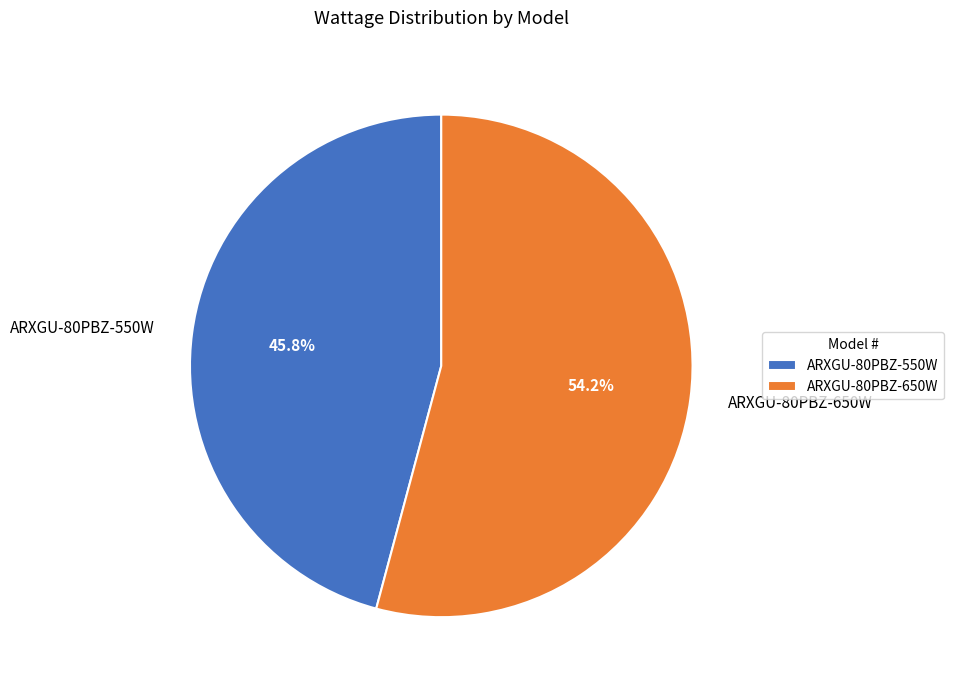

To the nearest percent, what is the difference between the ARXGU-80PBZ-650W and ARXGU-80PBZ-550W slice percentages?

8%